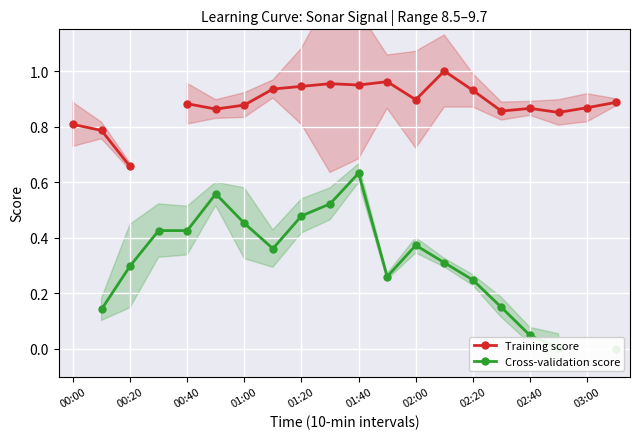

At which category is the sum across all series the highest?

01:40